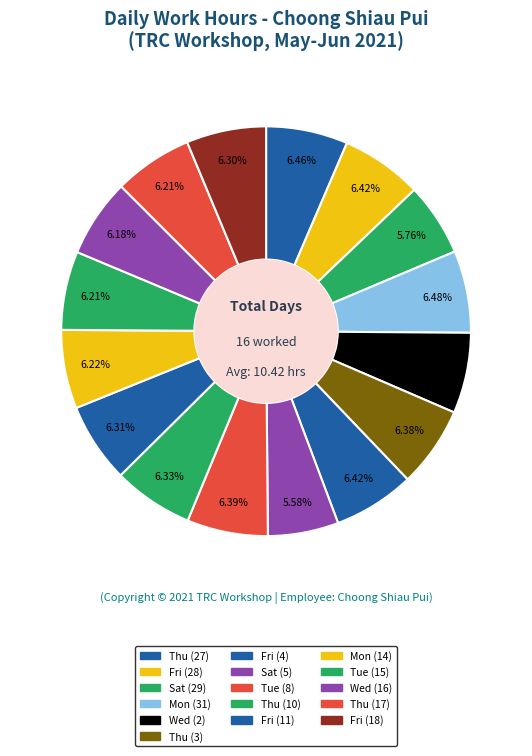

Does Tue (8) account for over 50% of the chart?

No